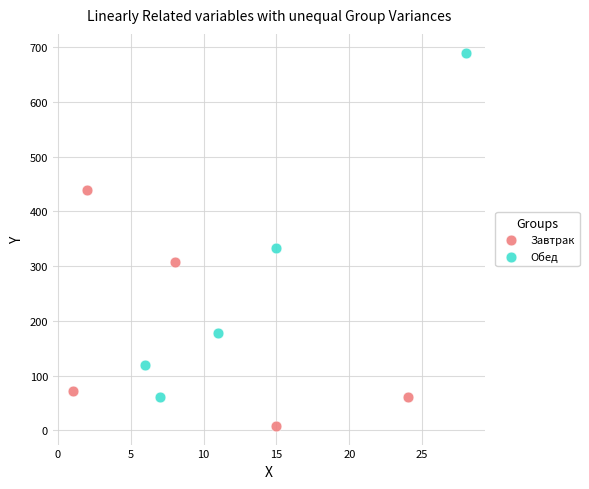

Which series has the largest Y range (max minus min)?

Обед